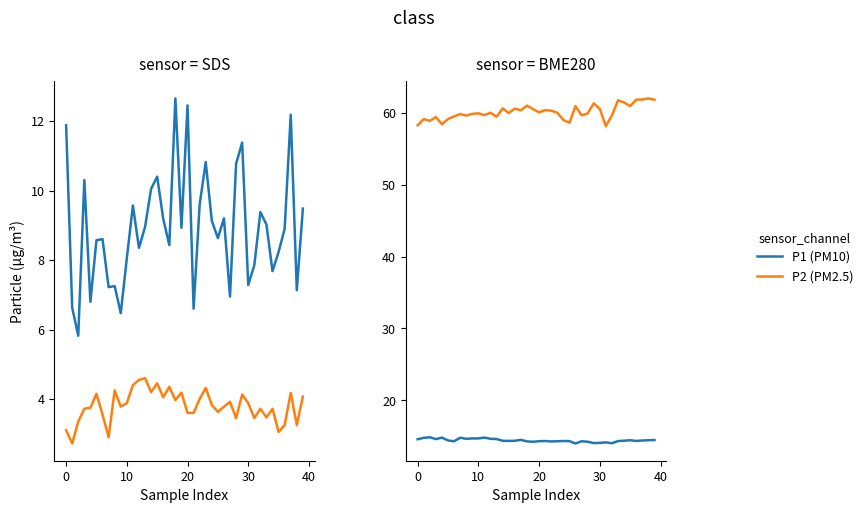

True or false: Temperature (°C) and P2 (PM2.5) intersect in this chart.

False